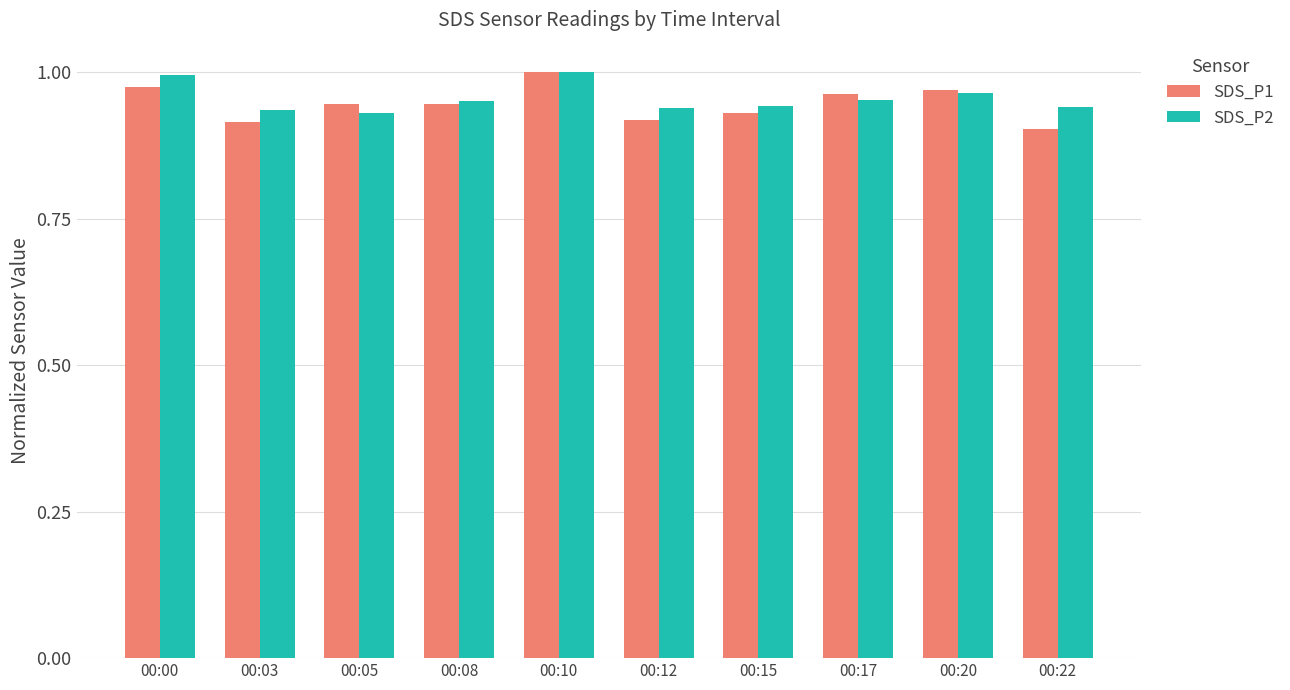

The value of SDS_P1 at 00:15 is 0.9. True or false?

True